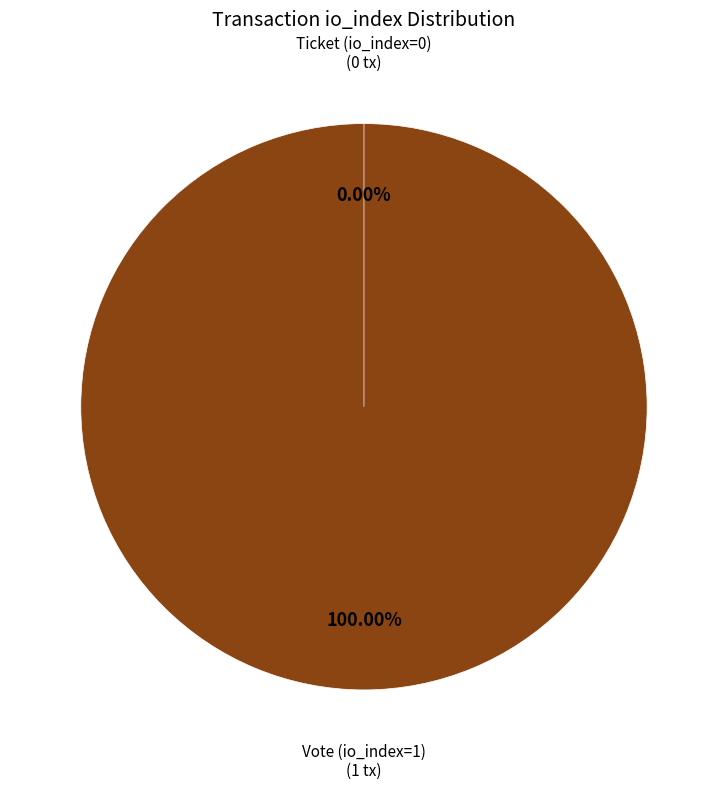

Which has a higher value, Vote (io_index=1) or Ticket (io_index=0)?

Vote (io_index=1)